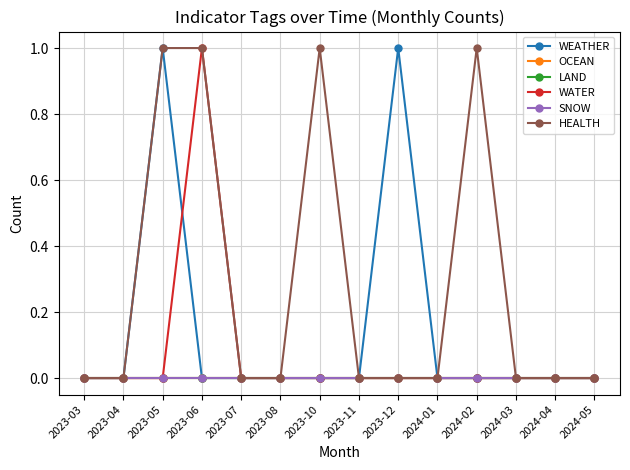

True or false: HEALTH and OCEAN cross at least once.

False